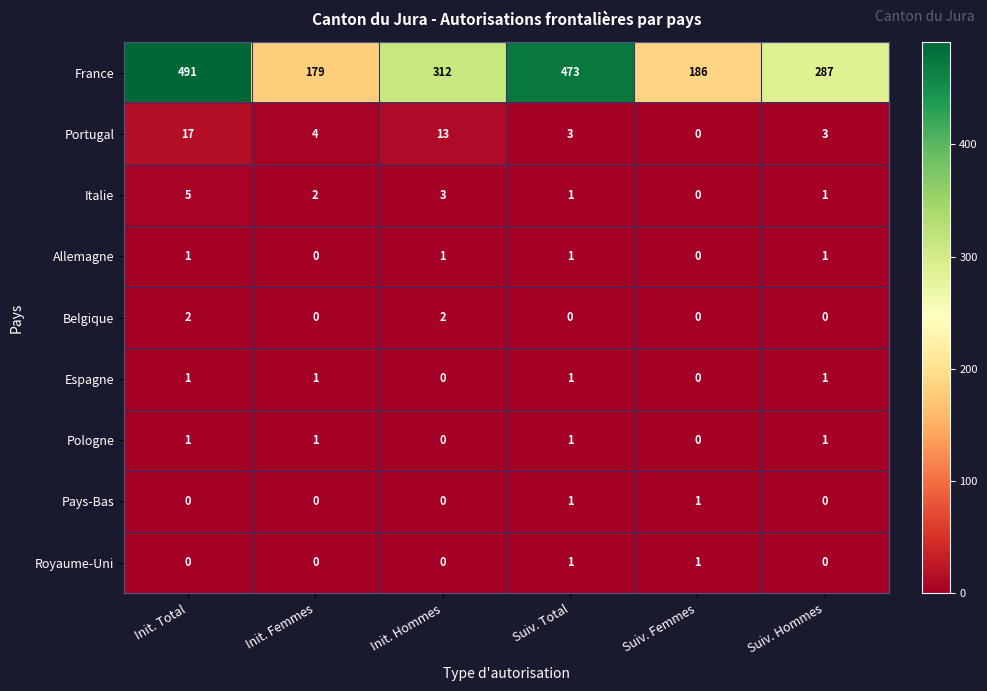

Rank the categories by France value from lowest to highest.

Init. Femmes, Suiv. Femmes, Suiv. Hommes, Init. Hommes, Suiv. Total, Init. Total